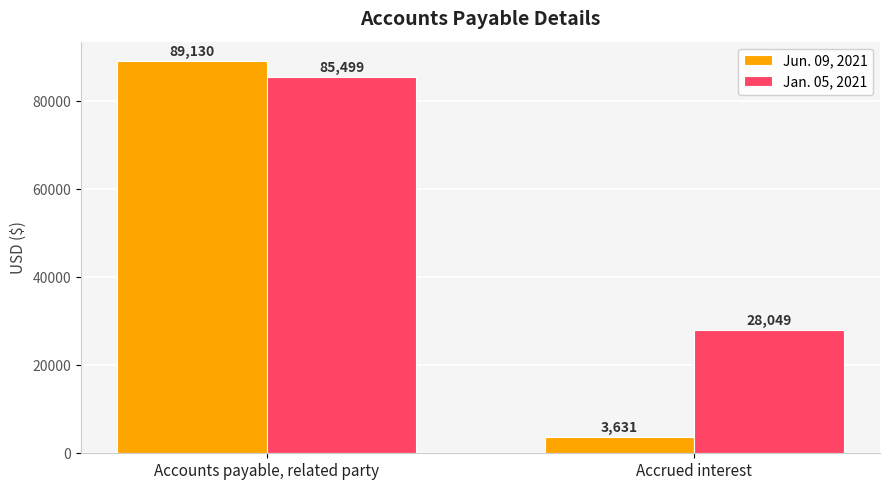

Is it true that Jun. 09, 2021 equals 3631 at Accrued interest?

True